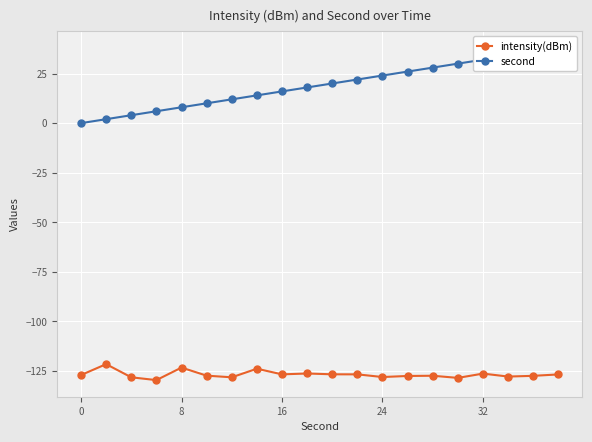

How many values in the intensity(dBm) series are below -126?

17